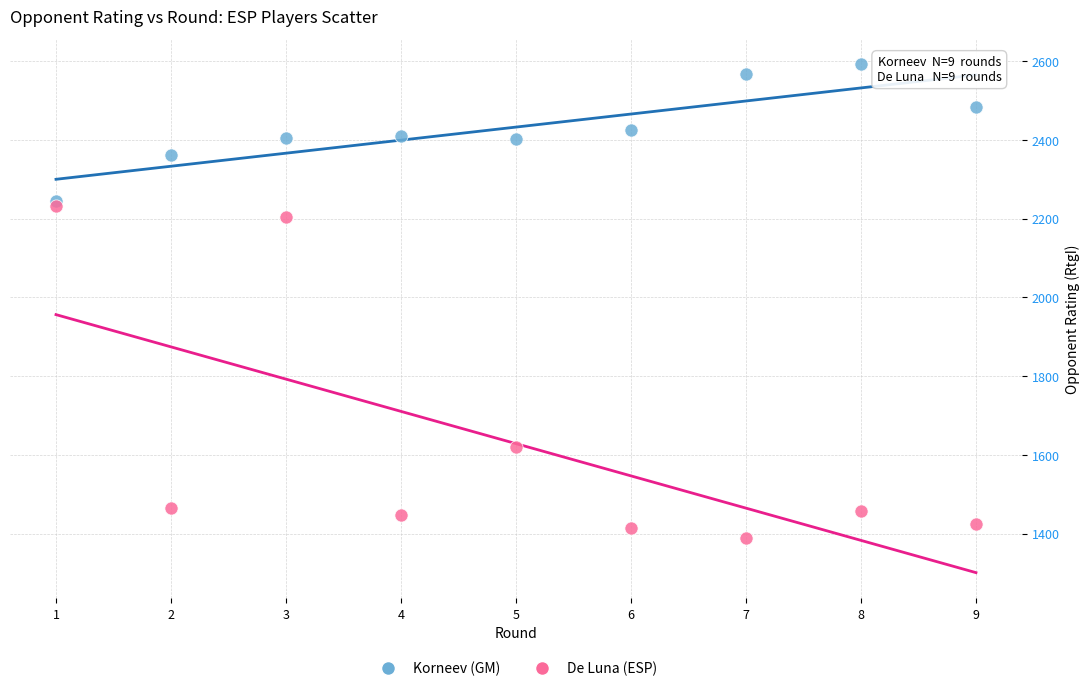

Across all series, what Y value is closest to 1991?

2203